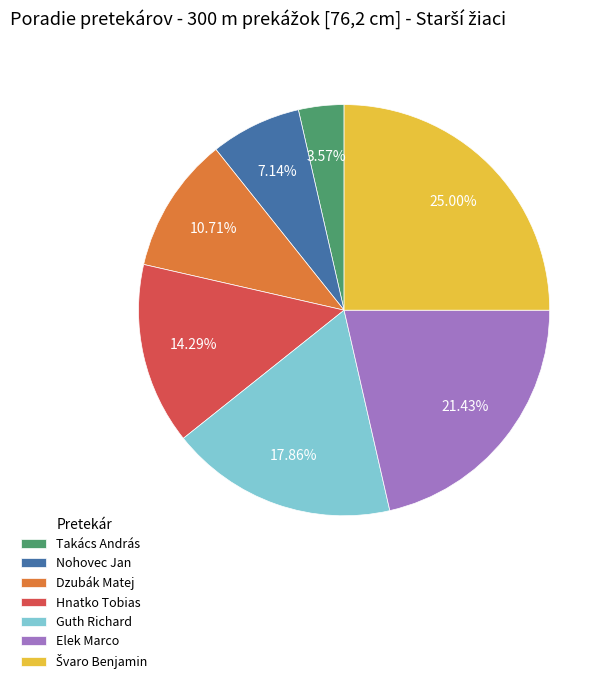

To the nearest percent, what is the average slice percentage?

14%